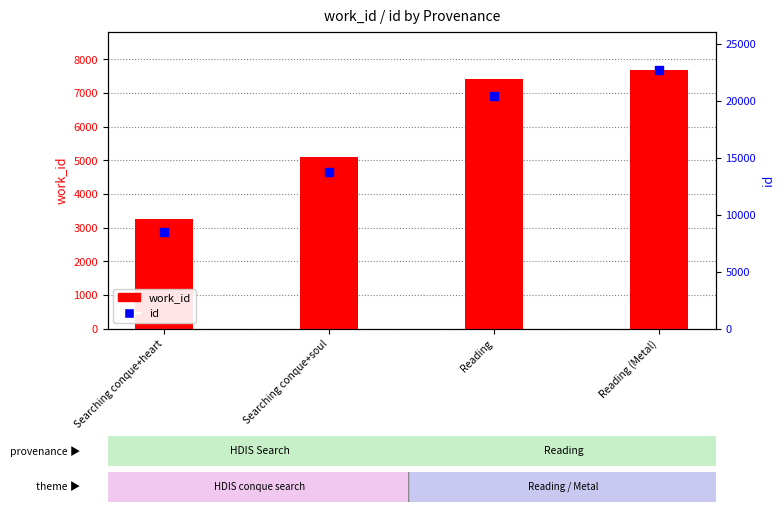

At how many categories does at least one series exceed 21148?

1